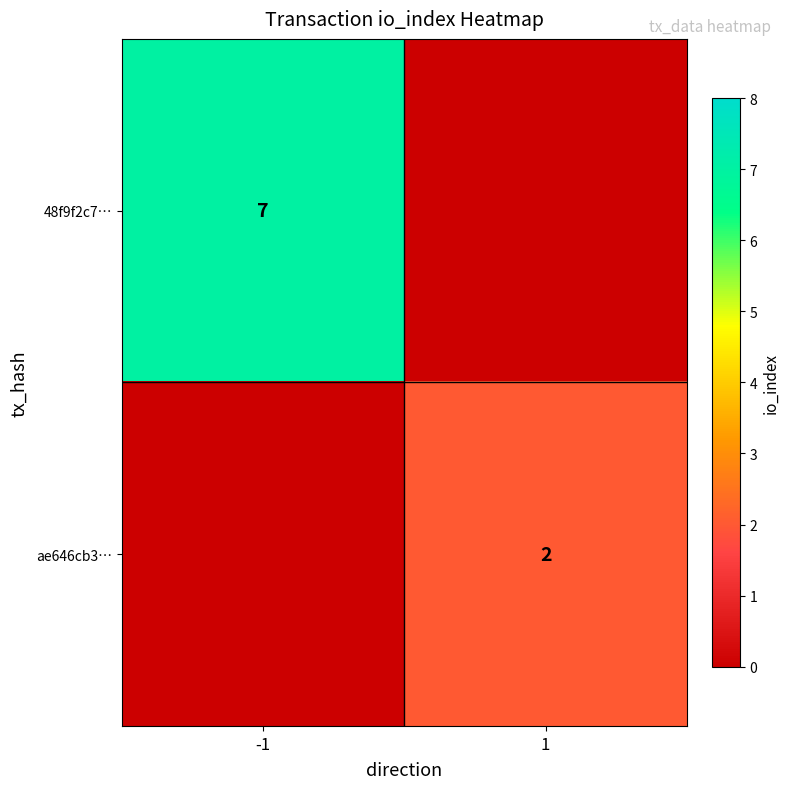

At how many categories does at least one series exceed 1?

2